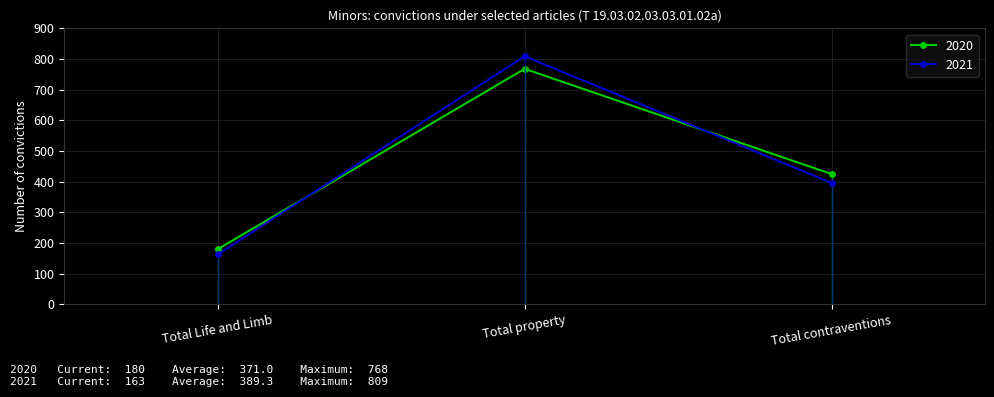

What is the minimum value shown in the chart?

163